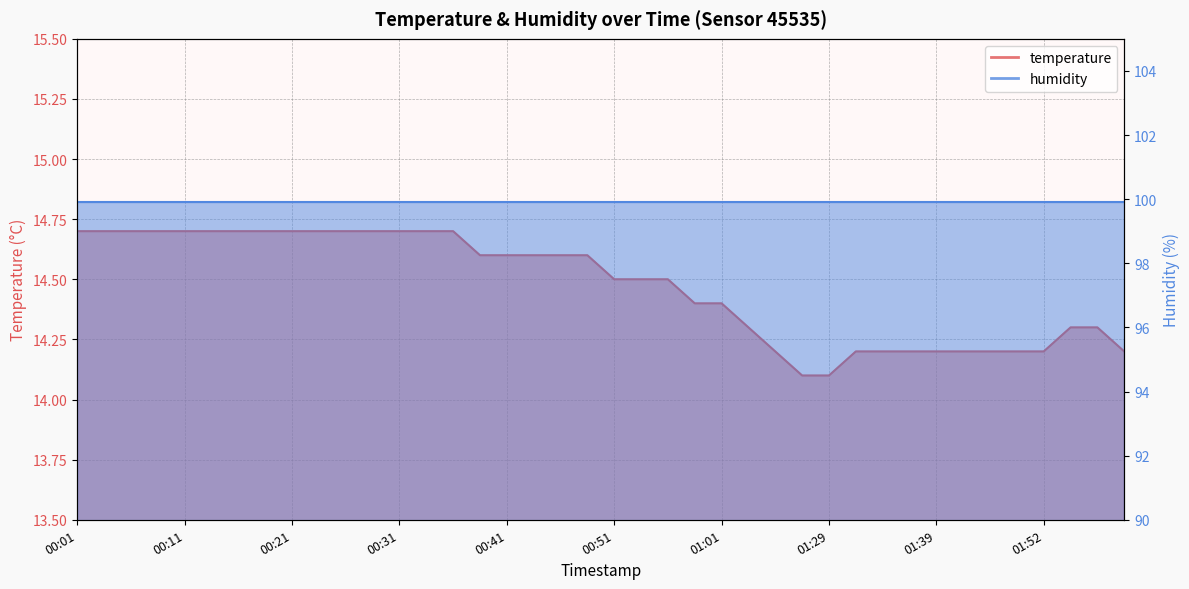

Which category has the lowest value across all series?

01:21